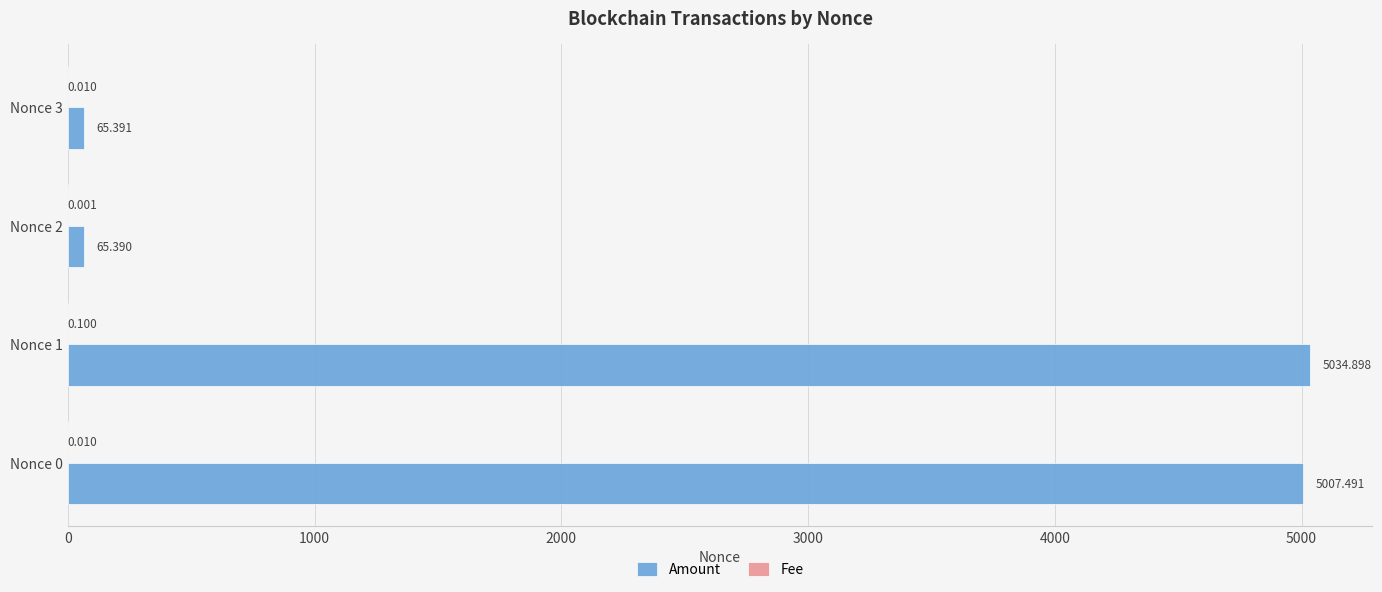

Between Nonce 0 and Nonce 2, which series saw the biggest shift?

Amount